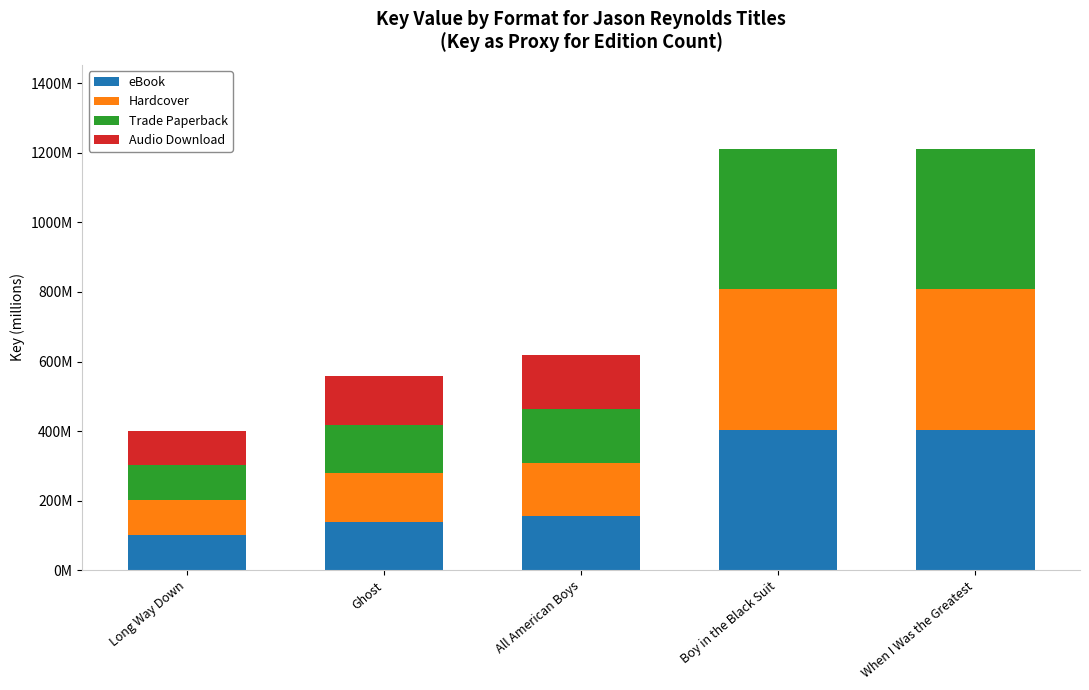

Are the bars horizontal?

No